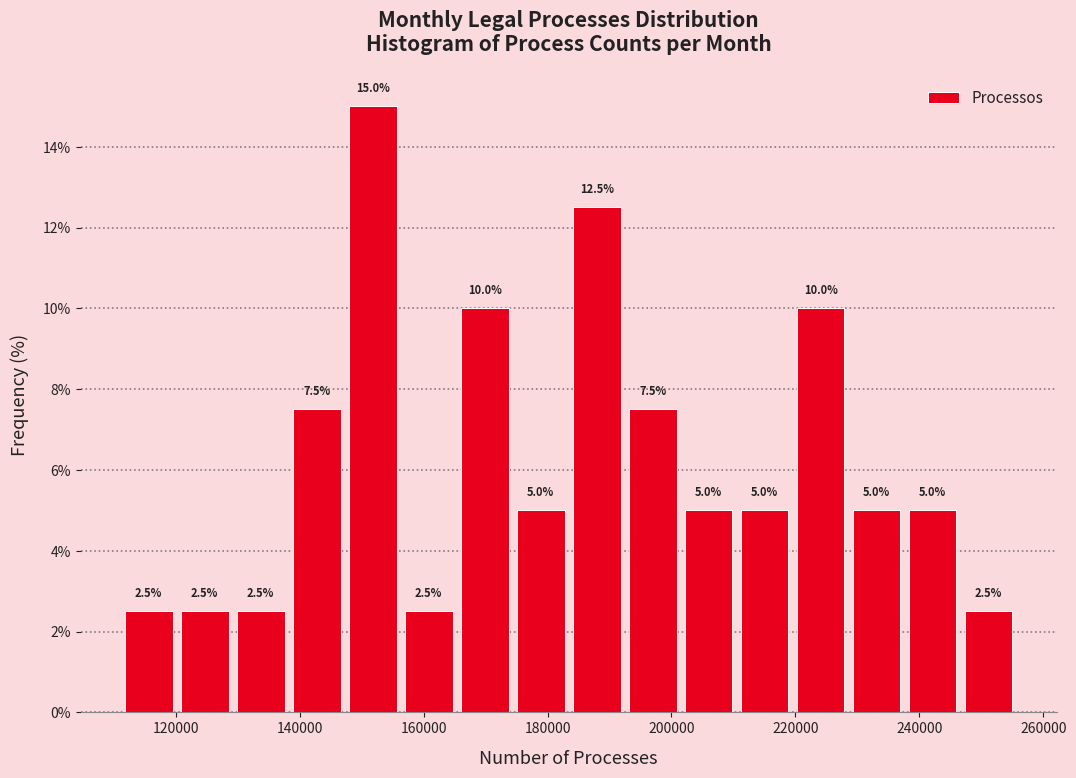

Over which range of the x-axis is the bar tallest?

148000 to 156000